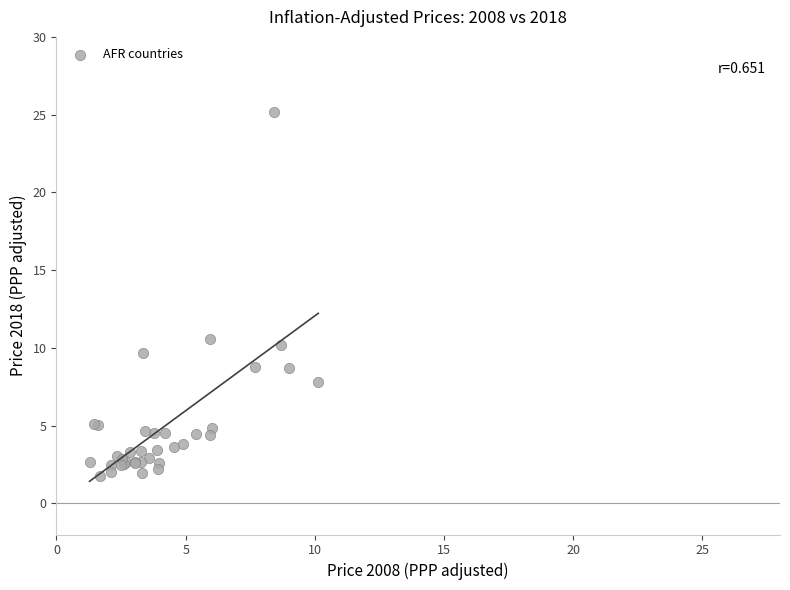

What Y value in the scatter plot is closest to 13?

10.6